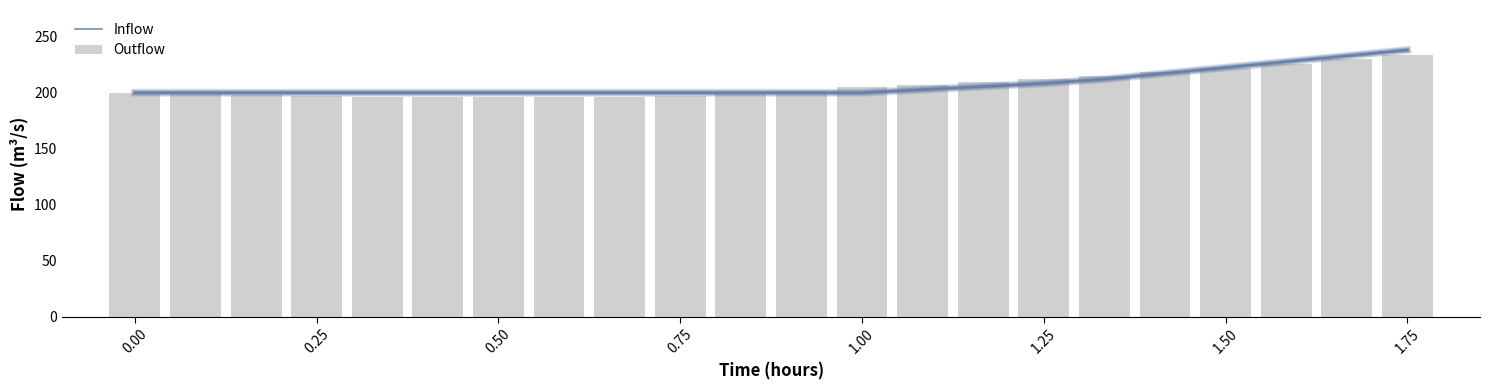

What is the minimum value for Outflow?

196.0